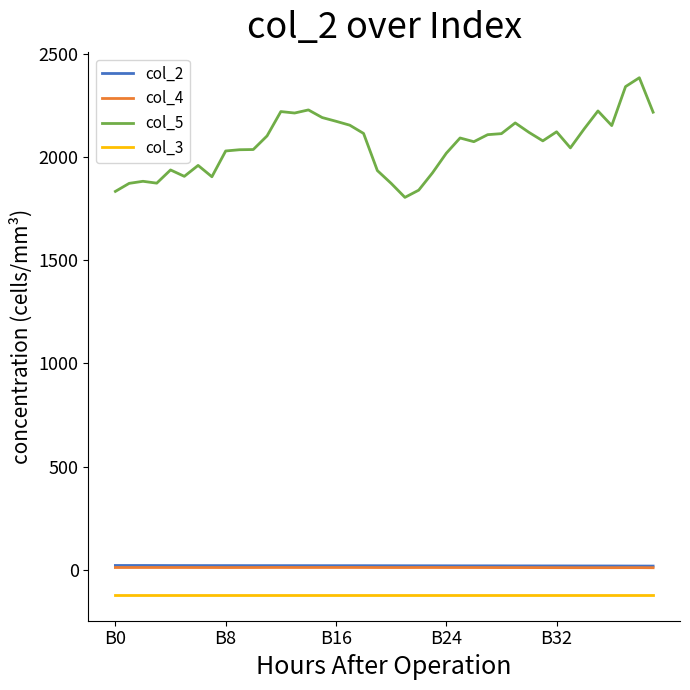

True or false: col_4 and col_5 cross at least once.

False